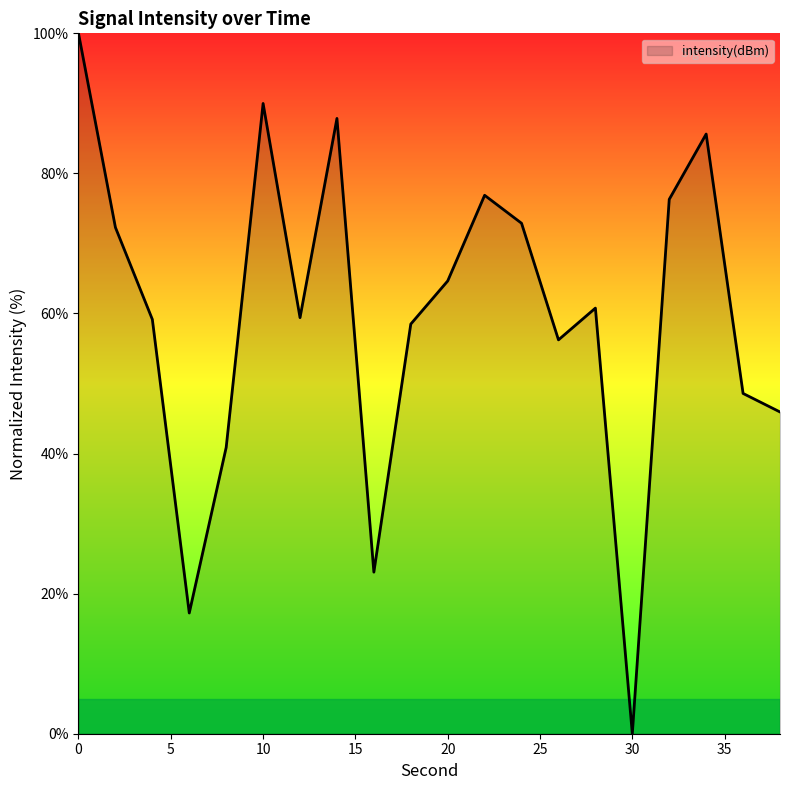

What is the maximum value shown in the chart?

100.0